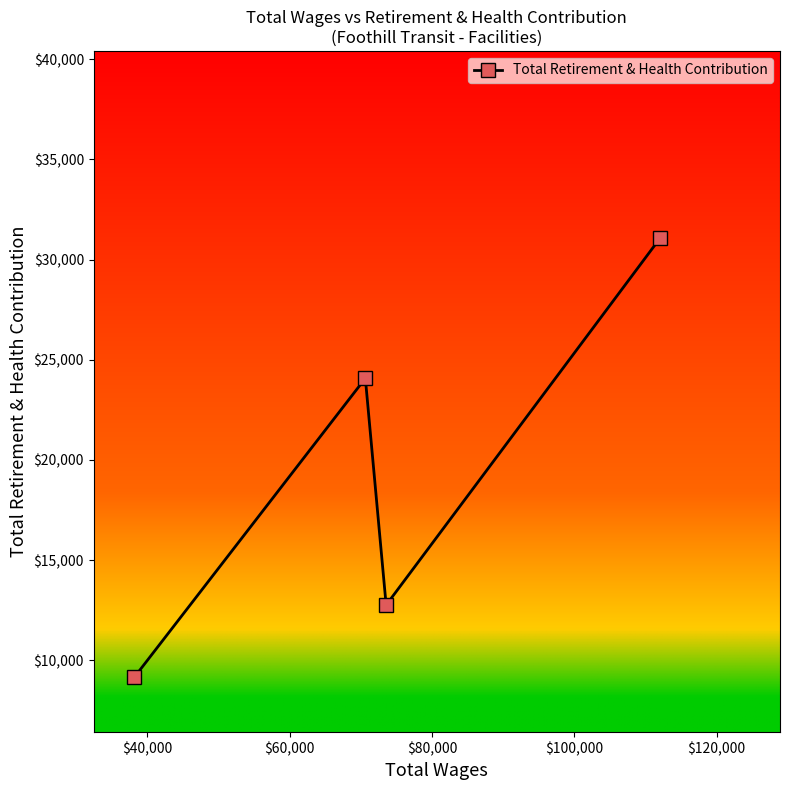

Reading right to left, extract all data points from this chart.

31083	12757	24074	9162